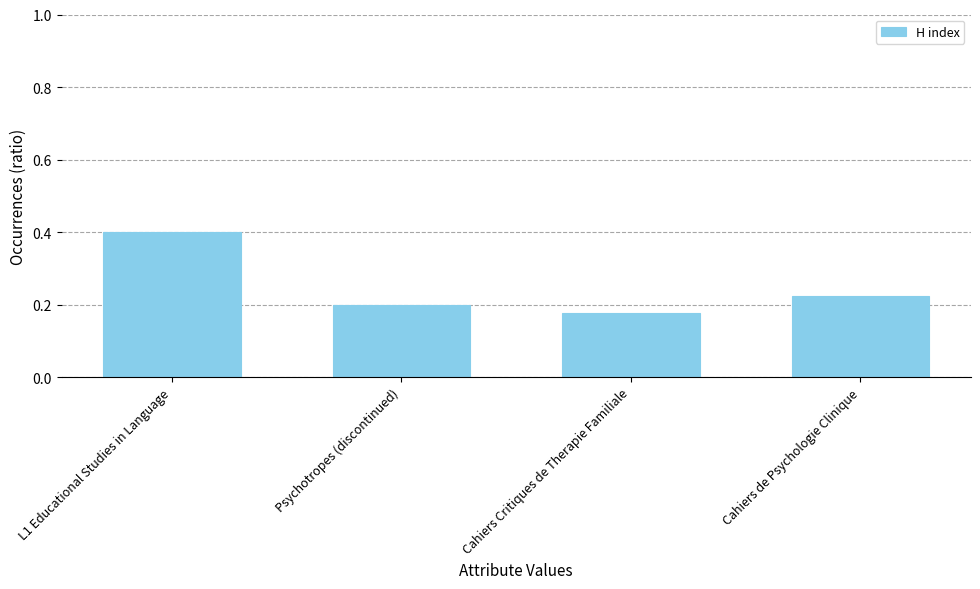

The chart shows a value of 0.2 at Psychotropes (discontinued). True or false?

True